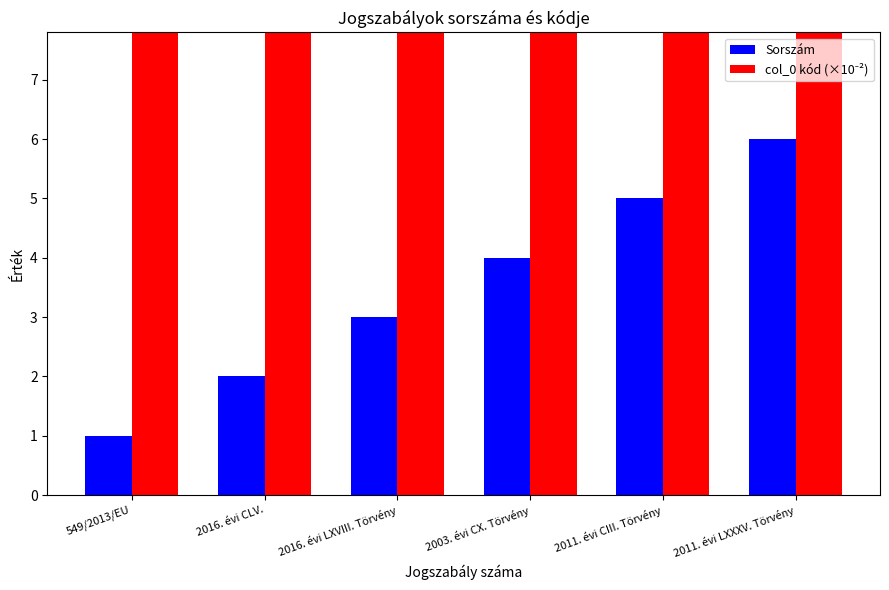

Between 2016. évi CLV. and 549/2013/EU, which is larger?

2016. évi CLV.